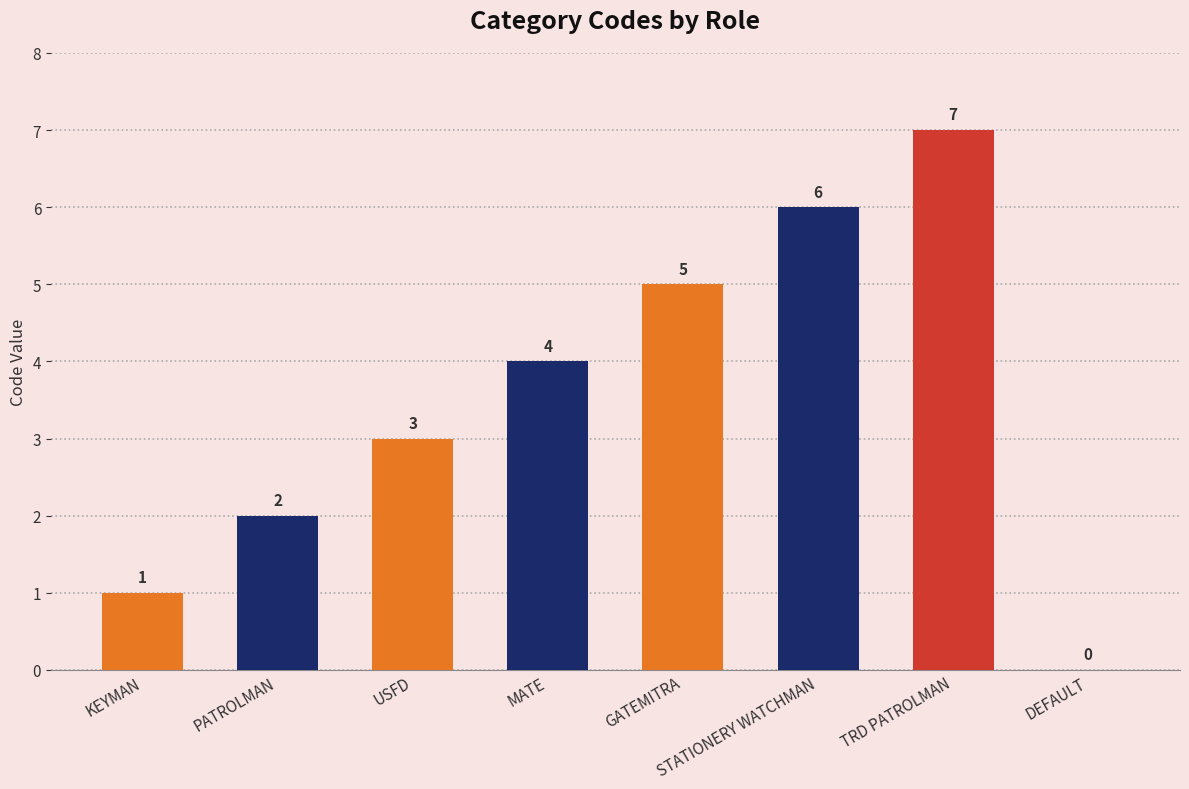

How many values are above zero?

7